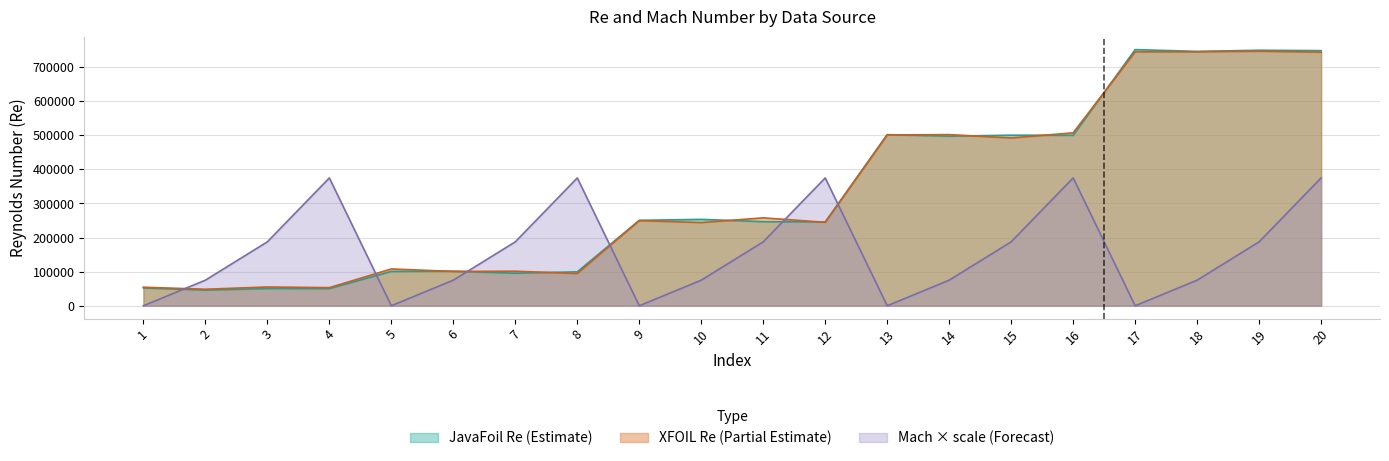

True or false: XFOIL has a value of 101274 at 7.

True